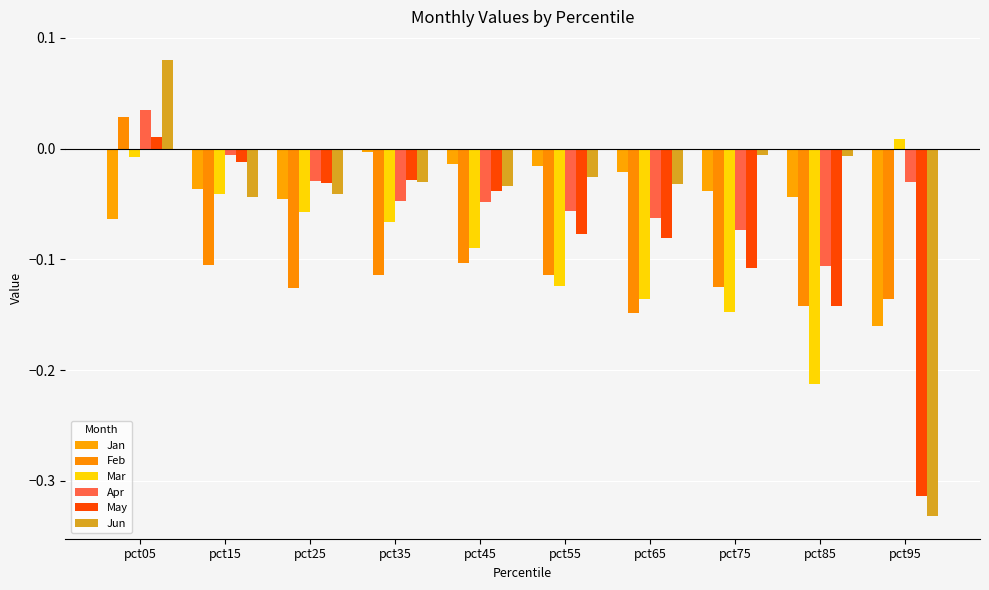

At how many categories does at least one series exceed 0?

2